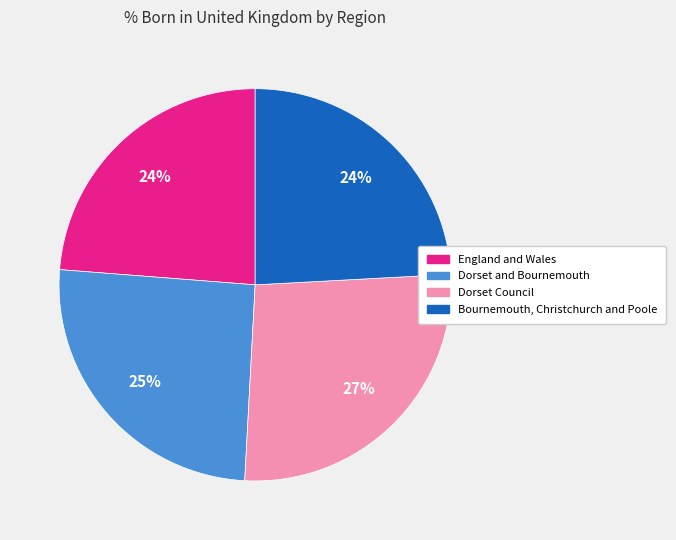

Which category has the biggest portion of the pie?

Dorset Council